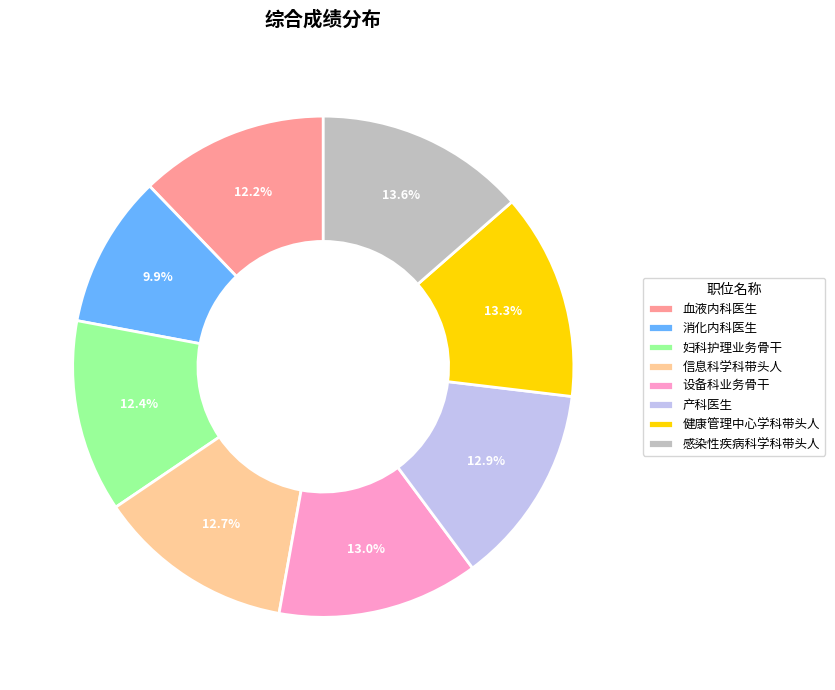

How many slices are in this pie chart?

8